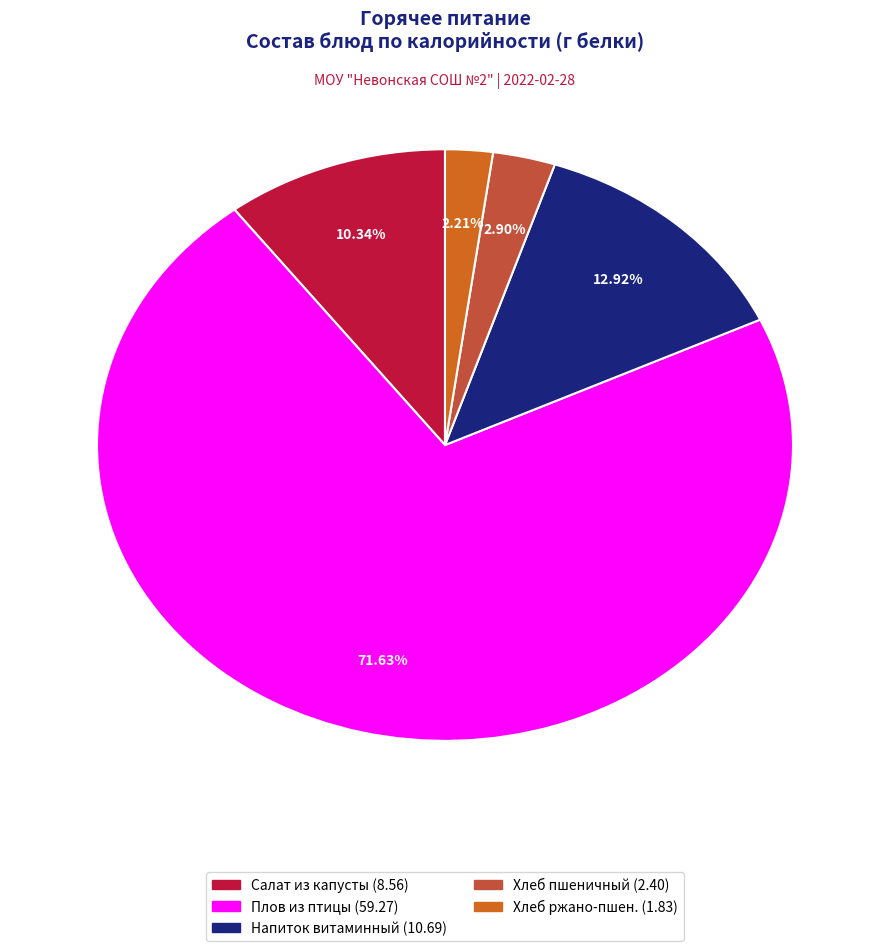

Does any single category account for the majority?

Yes